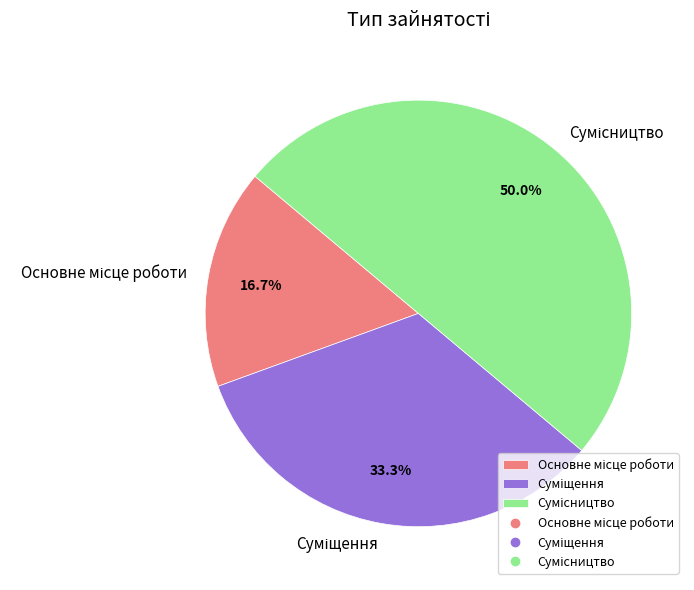

To the nearest percent, what portion does Сумісництво represent?

50%